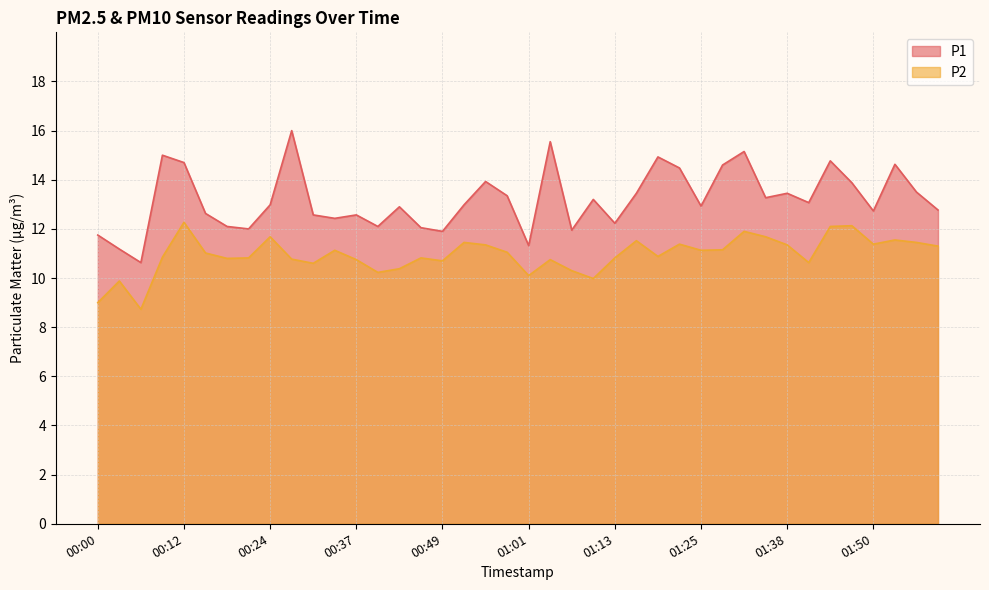

Between 00:09 and 00:37, which series saw the biggest shift?

P1